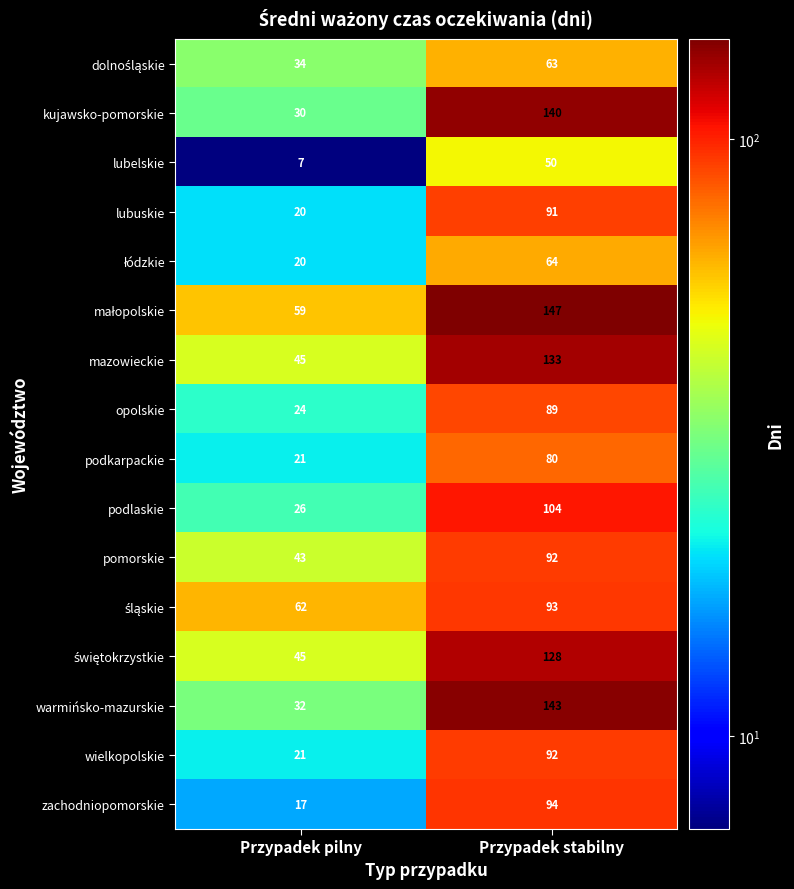

Where is podlaskie nearest to the value 65?

Przypadek pilny